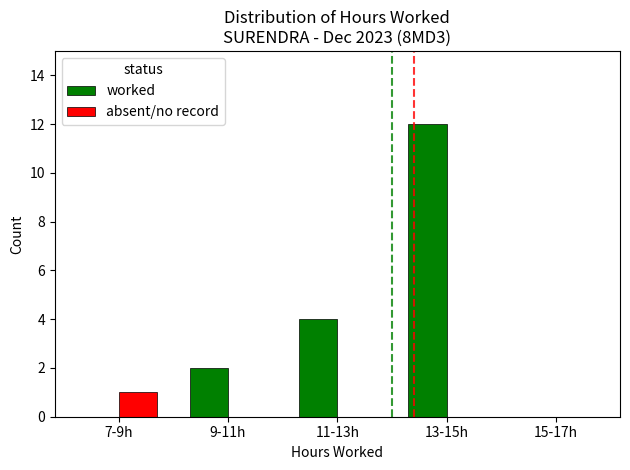

What are all the series names shown in the legend?

worked, absent/no record